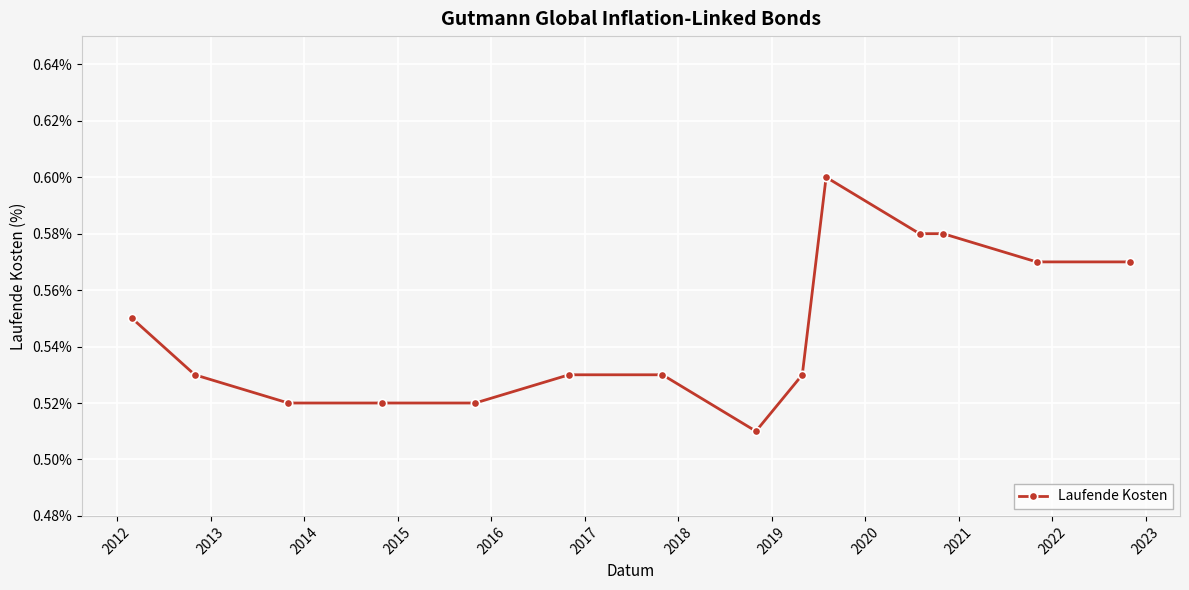

How many values are between 0 and 1?

14